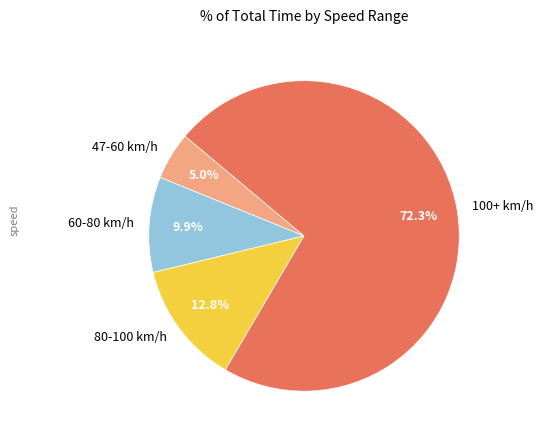

Do 60-80 km/h and 47-60 km/h together represent more than half of the pie?

No